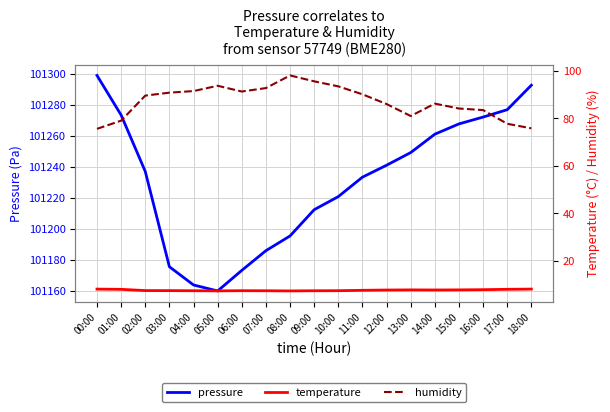

Which series has the largest total across all categories?

pressure